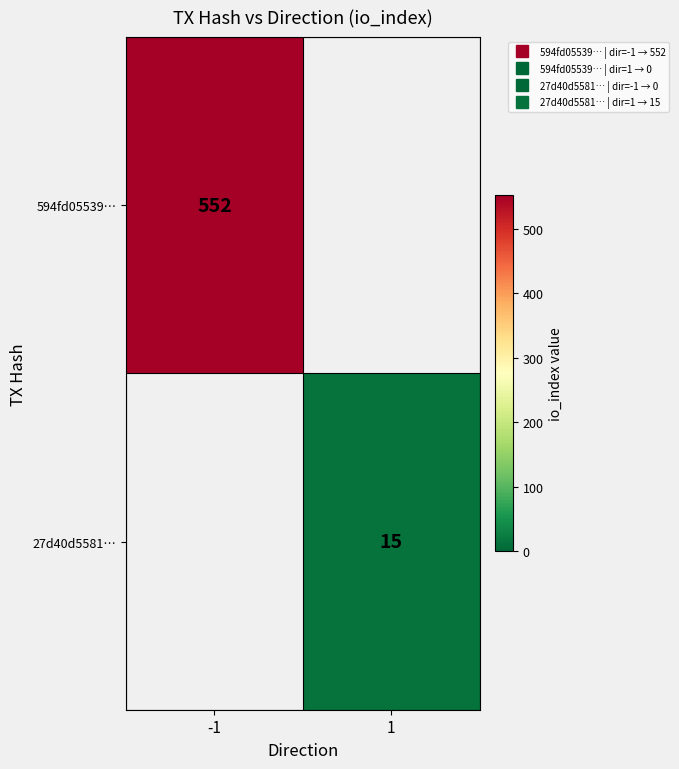

True or false: 27d40d5581… has a value of 15 at 1.

True